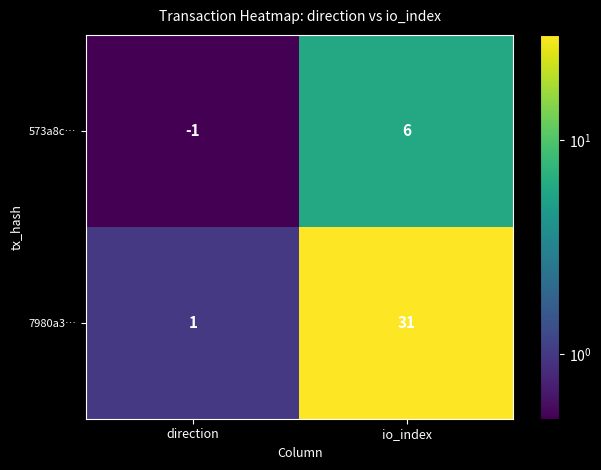

How many data points in 7980a3… are less than 31?

1